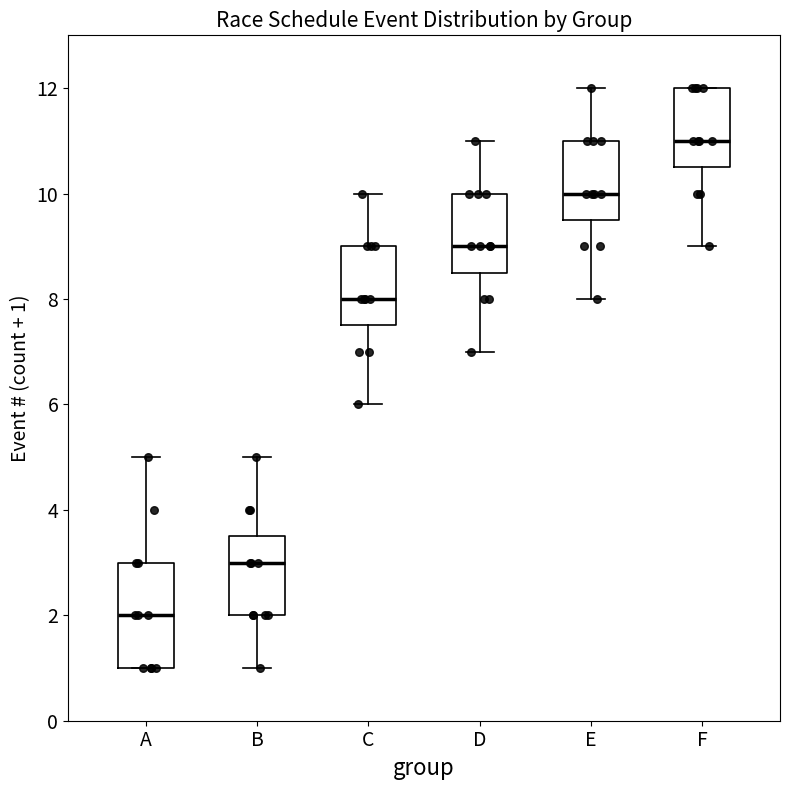

Reading left to right, read every box against the y-axis: the position of its median line, the range the box covers, and the ends of its whiskers. The values are not printed on the chart, so give them approximately, as read against the axis.

A: median 2.0, box 1.0 to 3.0, whiskers 1.0 to 5.0
B: median 3.0, box 2.0 to 3.6, whiskers 1.0 to 5.0
C: median 8.0, box 7.6 to 9.0, whiskers 6.0 to 10.0
D: median 9.0, box 8.6 to 10.0, whiskers 7.0 to 11.0
E: median 10.0, box 9.6 to 11.0, whiskers 8.0 to 12.0
F: median 11.0, box 10.6 to 12.0, whiskers 9.0 to 12.0